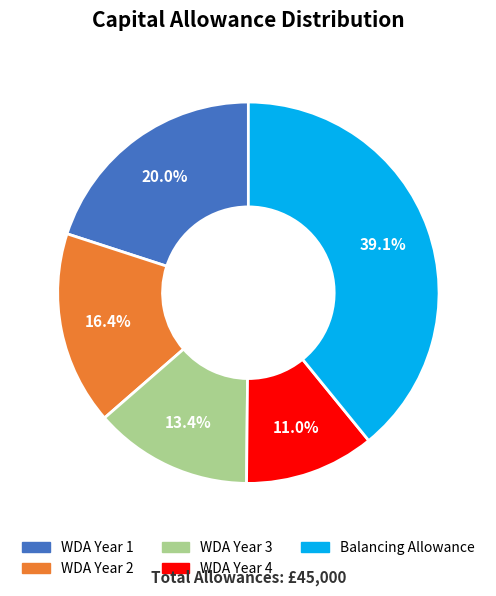

How many segments does this pie chart have?

5